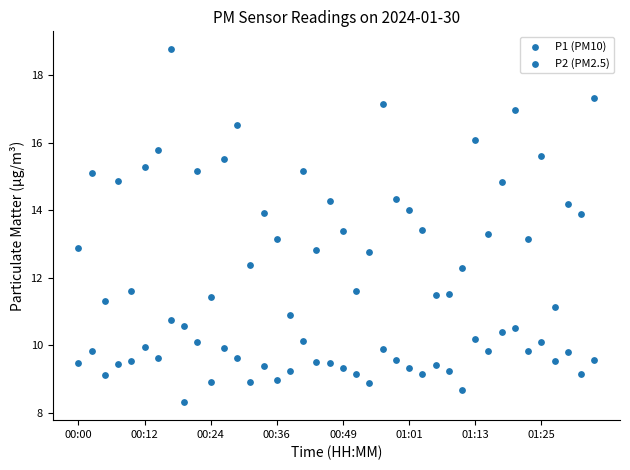

How many data points are displayed?

80